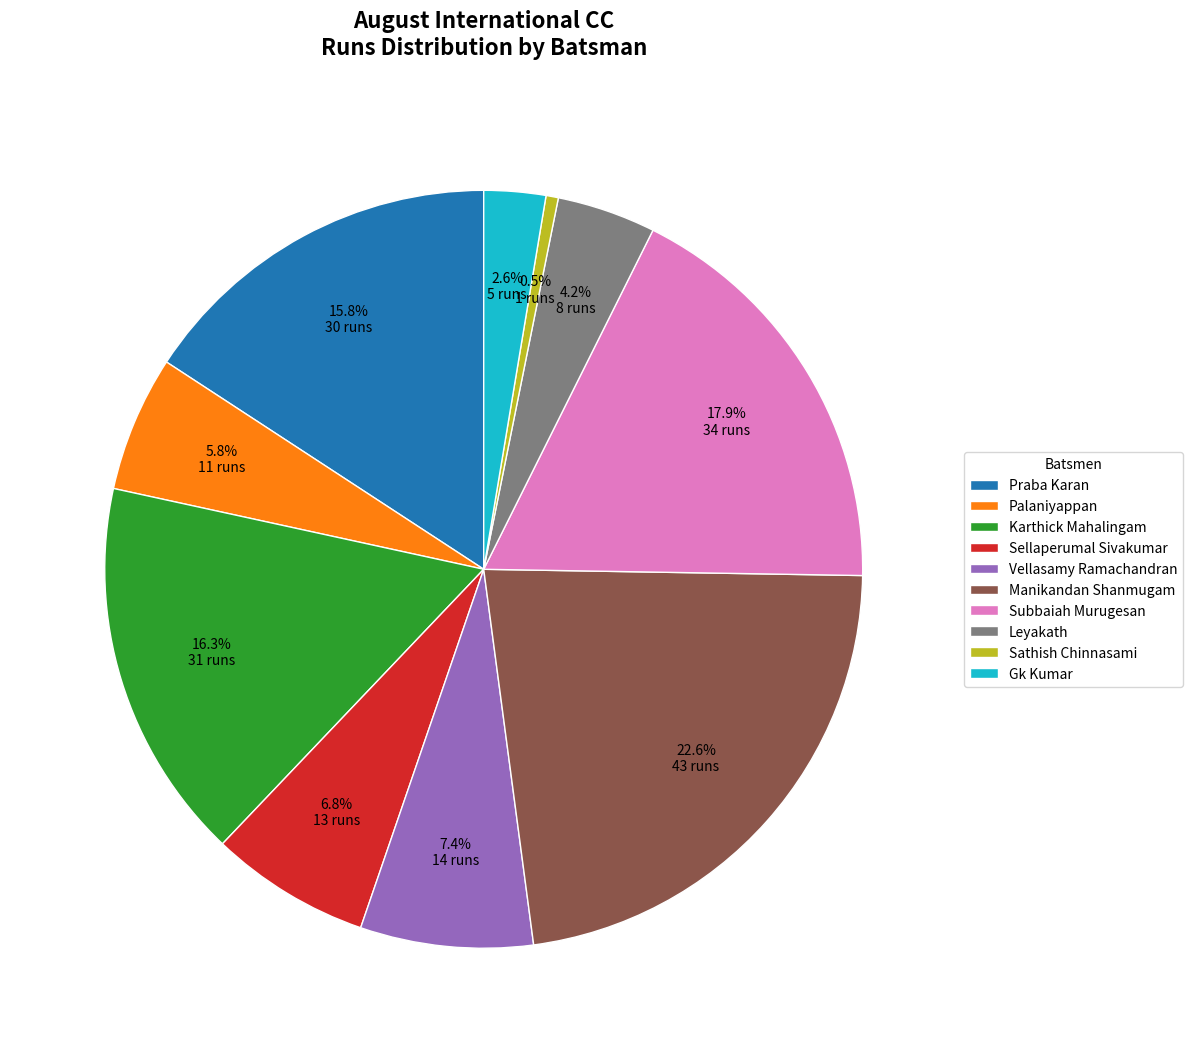

What is the ratio of the value at Leyakath to the value at Subbaiah Murugesan?

0.2